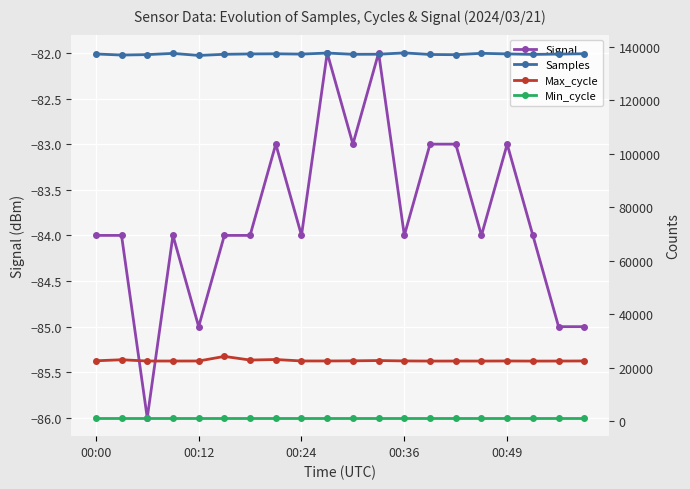

Count the number of data series in this chart.

4